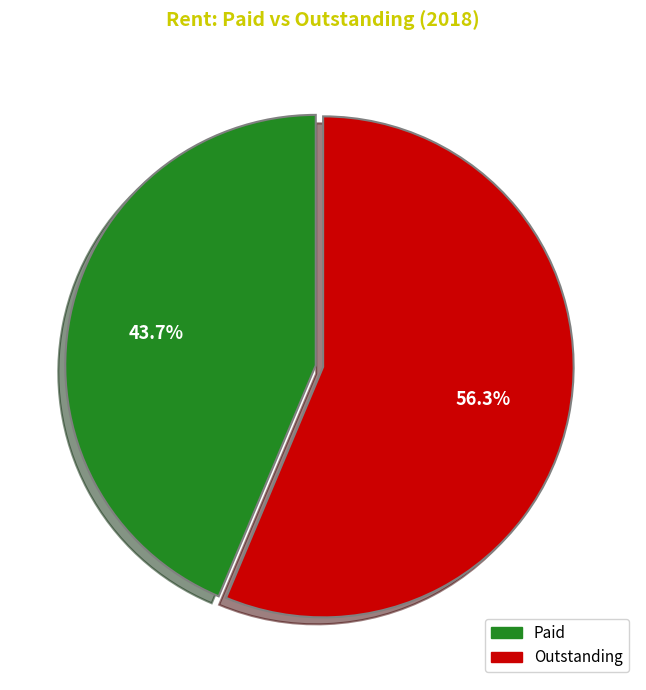

Rank the categories by value from highest to lowest.

Outstanding, Paid